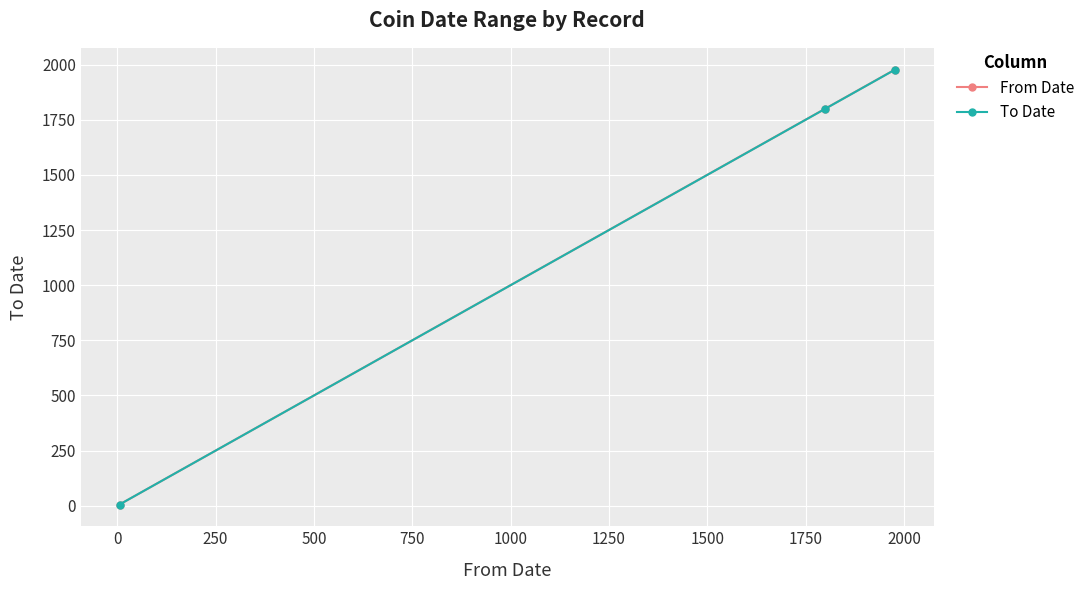

Does the chart display data point markers on the line(s)?

Yes